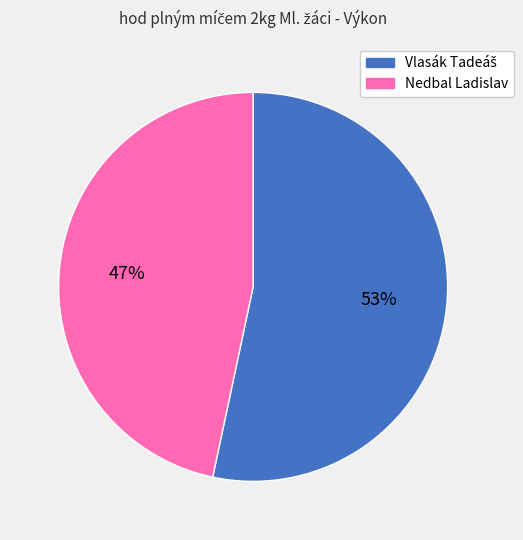

What is the smallest slice in the pie chart?

Nedbal Ladislav